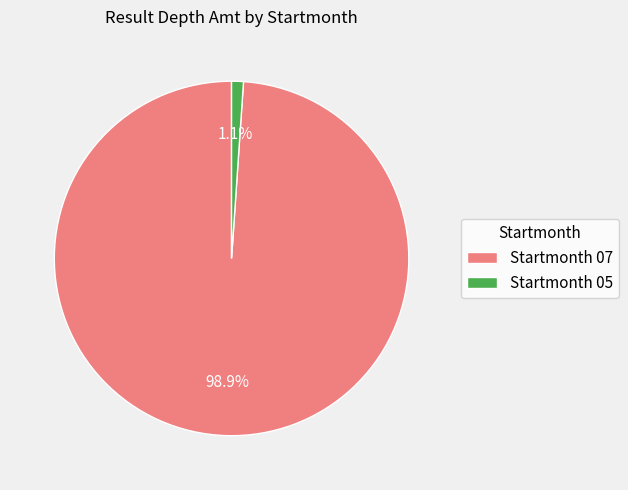

To the nearest percent, what is the average slice percentage?

50%